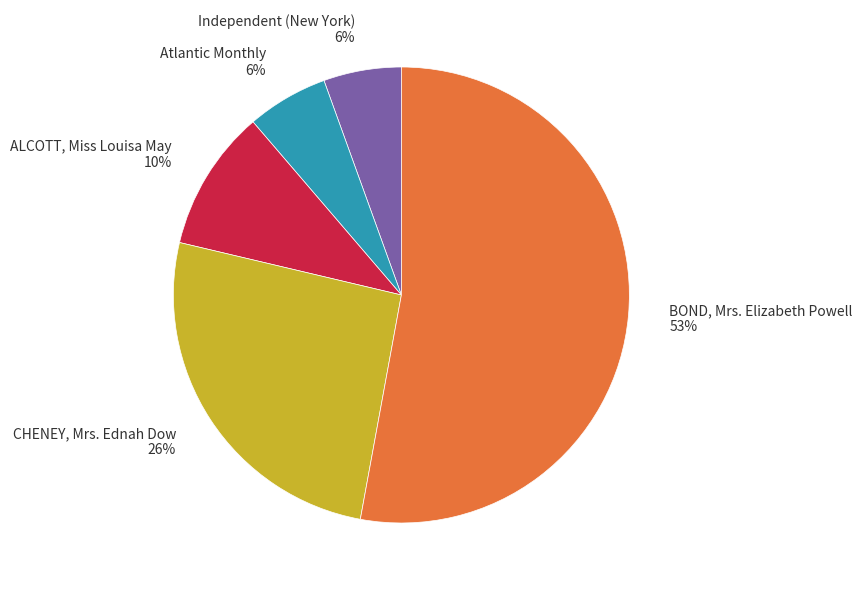

What is the majority slice?

BOND, Mrs. Elizabeth Powell